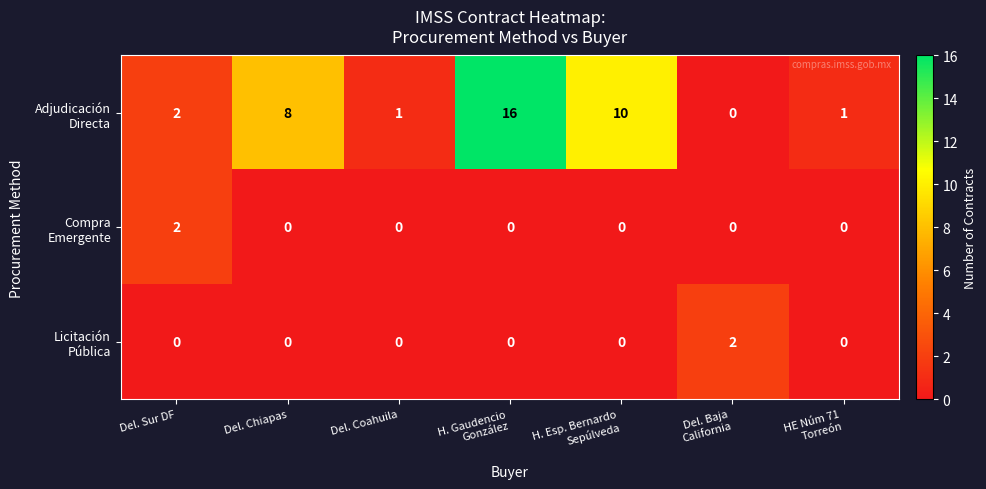

What is the maximum value shown in the chart?

16